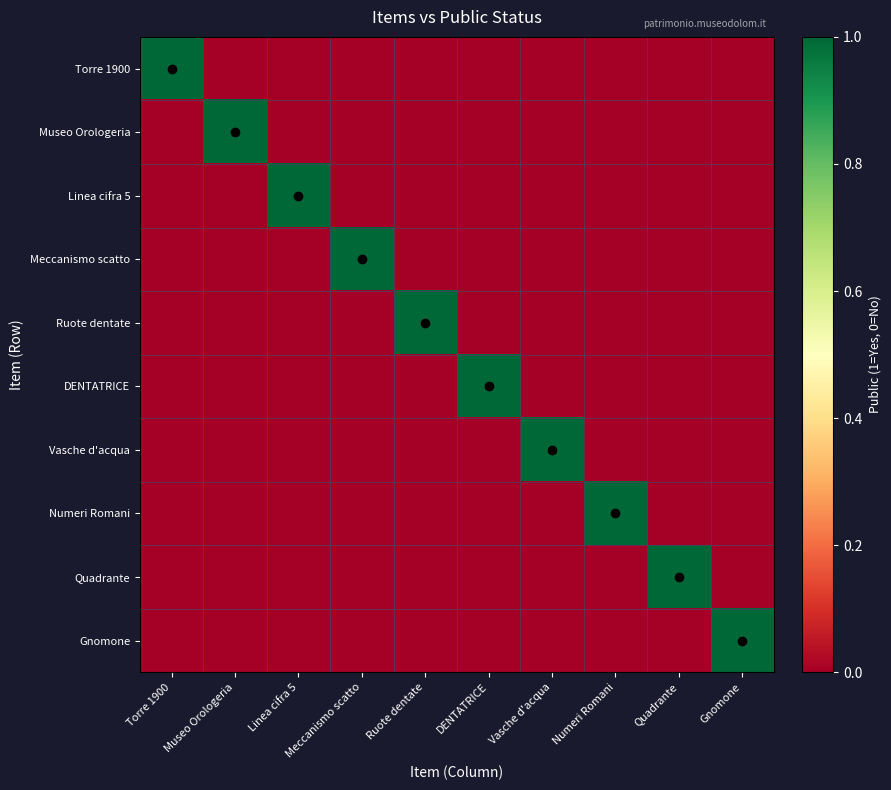

At how many categories does at least one series exceed 0?

10